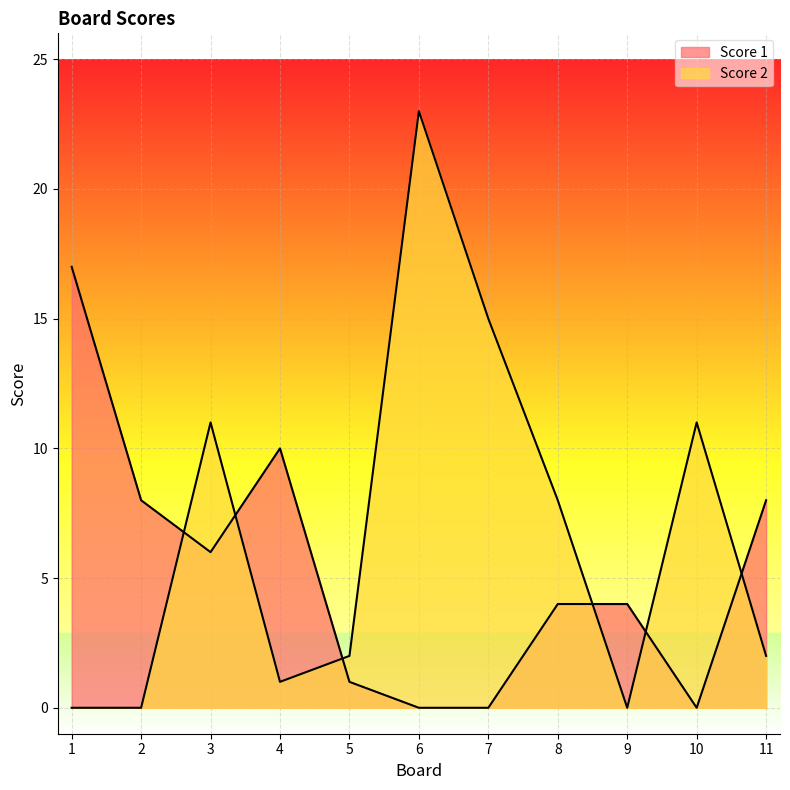

Where is the first local minimum for Score 1?

3